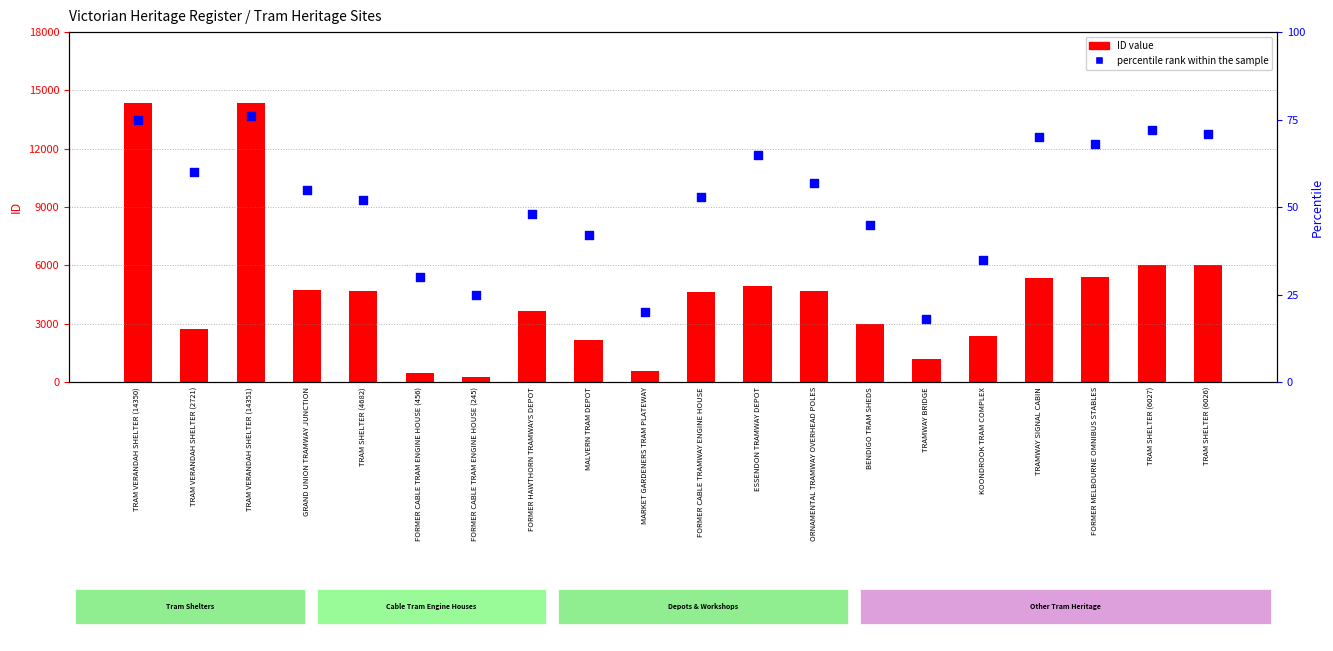

Which series contains the highest Y value?

ID value